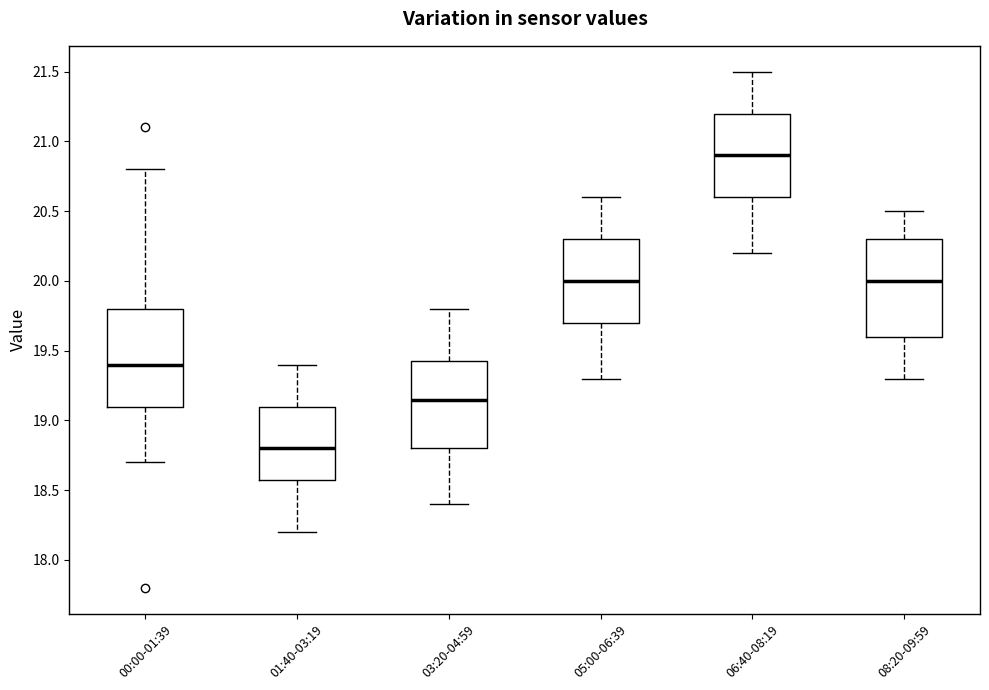

Reading left to right, transcribe this box plot: for each box, give where its median line is, the range the box spans, and where its two whiskers end, as read against the y-axis. The values are not printed on the chart, so give them approximately, as read against the axis.

00:00-01:39: median 19.40, box 19.10 to 19.80, whiskers 18.70 to 20.80
01:40-03:19: median 18.80, box 18.60 to 19.10, whiskers 18.20 to 19.40
03:20-04:59: median 19.15, box 18.80 to 19.45, whiskers 18.40 to 19.80
05:00-06:39: median 20.00, box 19.70 to 20.30, whiskers 19.30 to 20.60
06:40-08:19: median 20.90, box 20.60 to 21.20, whiskers 20.20 to 21.50
08:20-09:59: median 20.00, box 19.60 to 20.30, whiskers 19.30 to 20.50